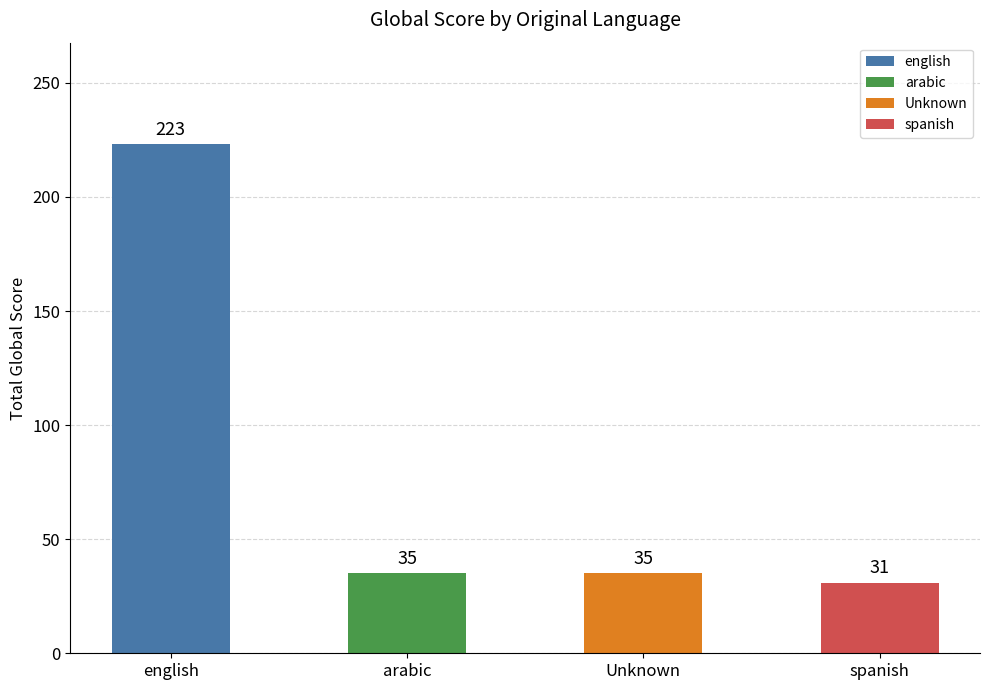

Are the bars grouped side by side (vs. stacked)?

No